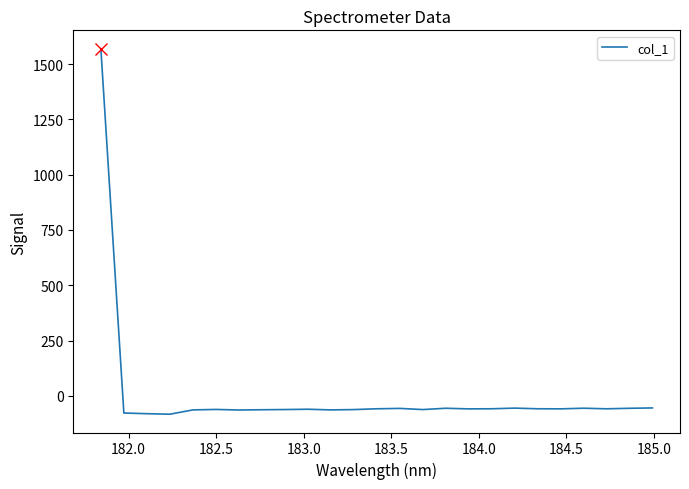

What is the difference between the maximum and minimum values?

1653.0